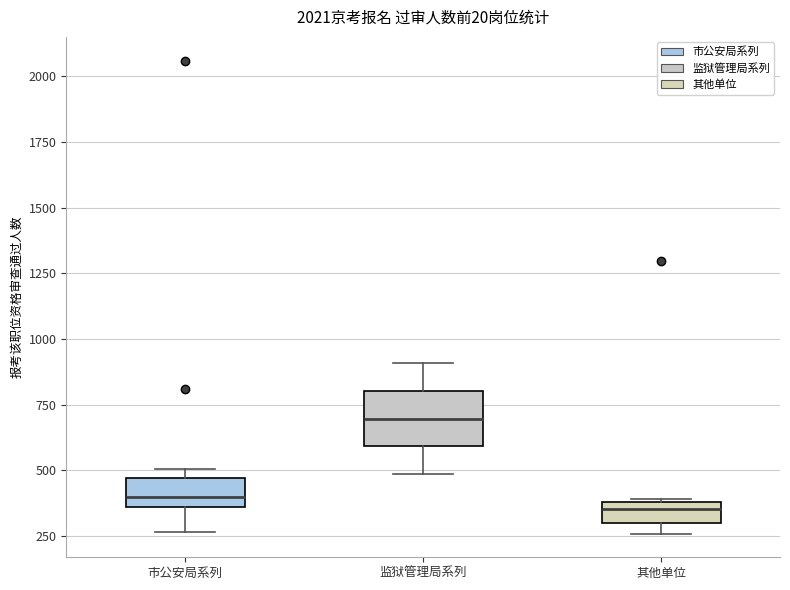

Which box's median line is the highest?

监狱管理局系列